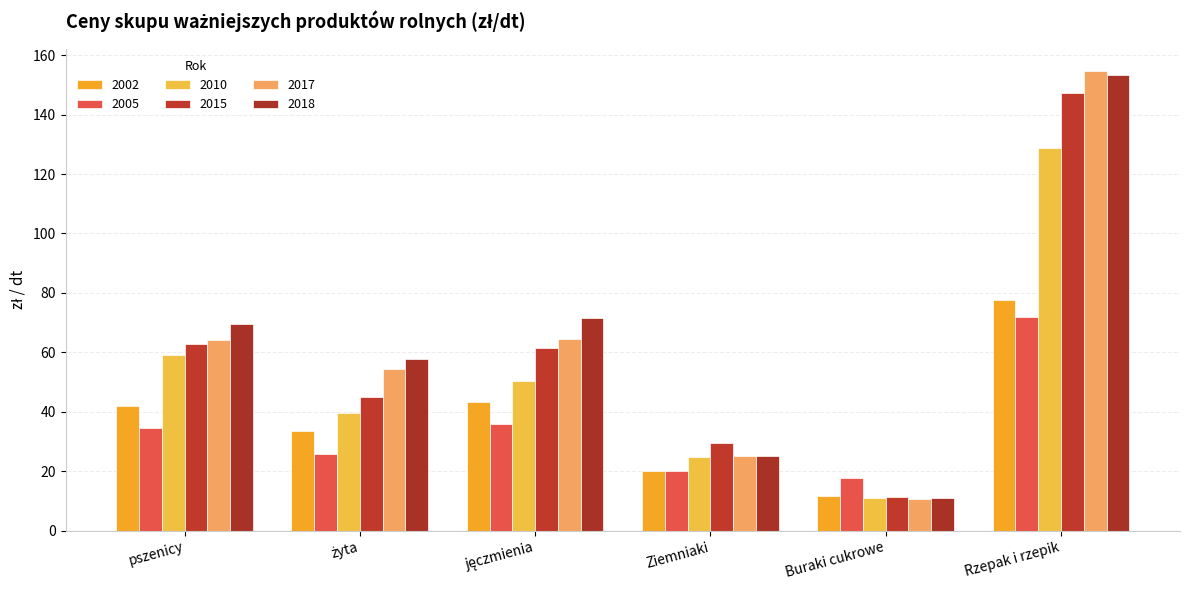

What is the total value across all series at żyta?

255.6